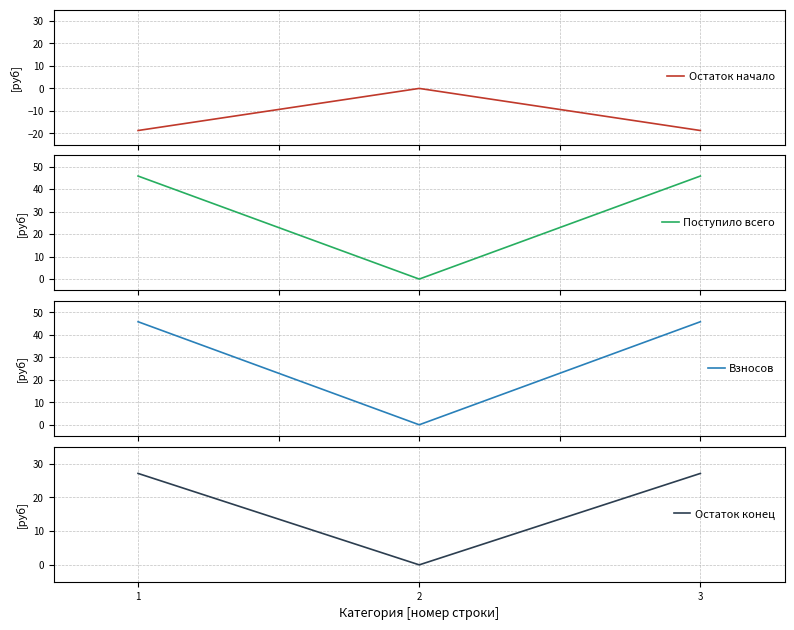

What are all the series names shown in the legend?

Остаток начало, Поступило всего, Взносов, Остаток конец